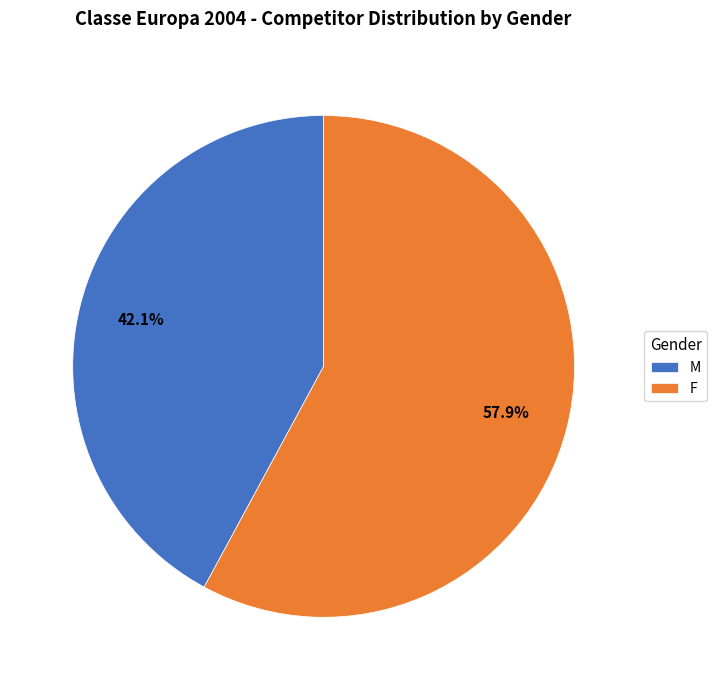

To the nearest percent, what is the average slice percentage?

50%